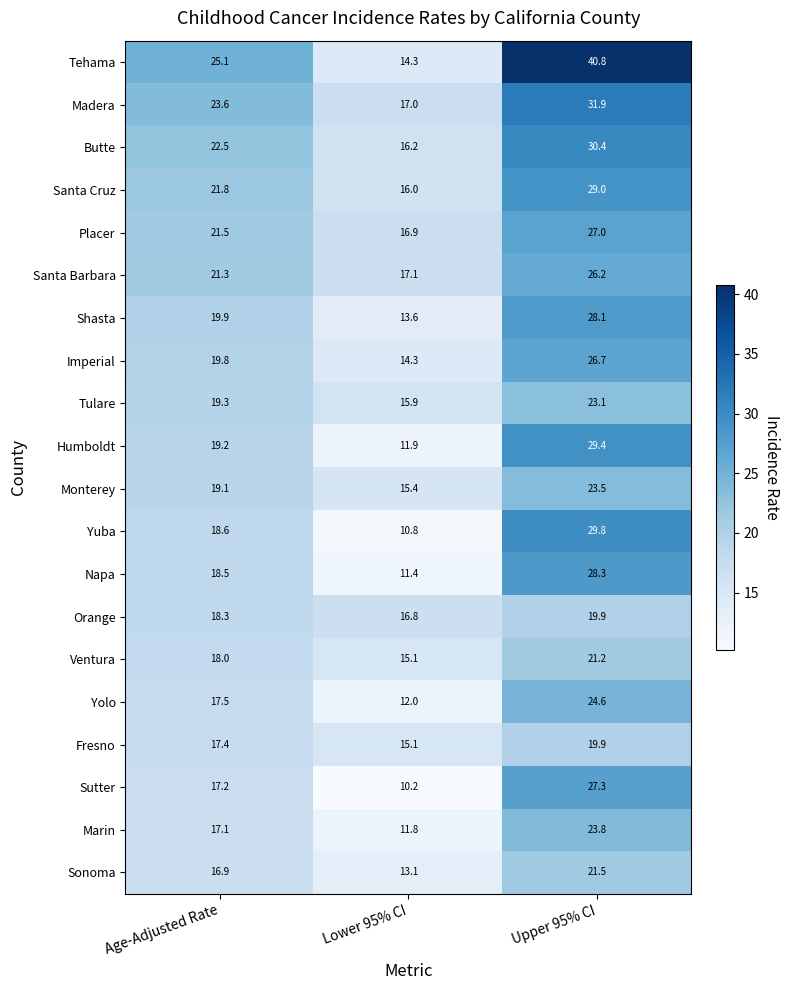

True or false: Yolo has a value of 24.6 at Upper 95% CI.

True